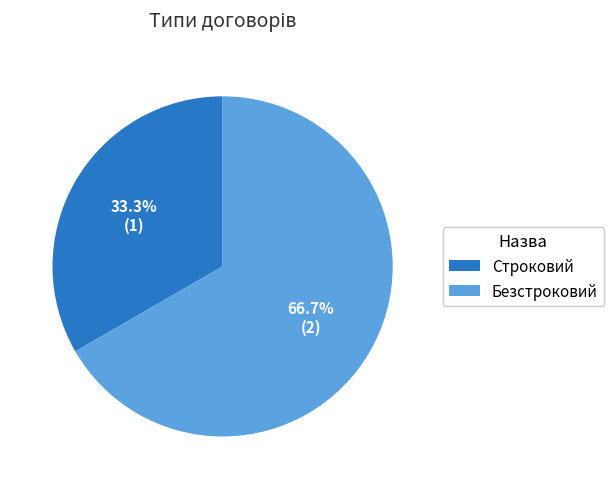

Rank the categories by value from highest to lowest.

Безстроковий, Строковий